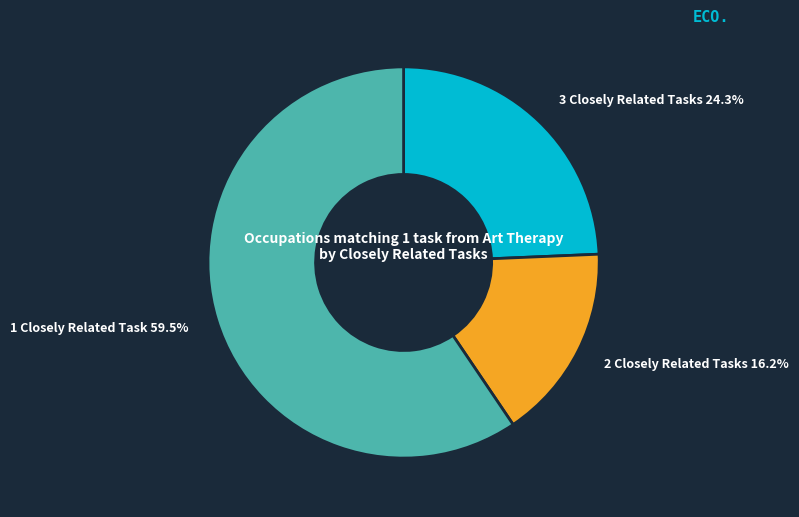

Does any single category account for the majority?

Yes